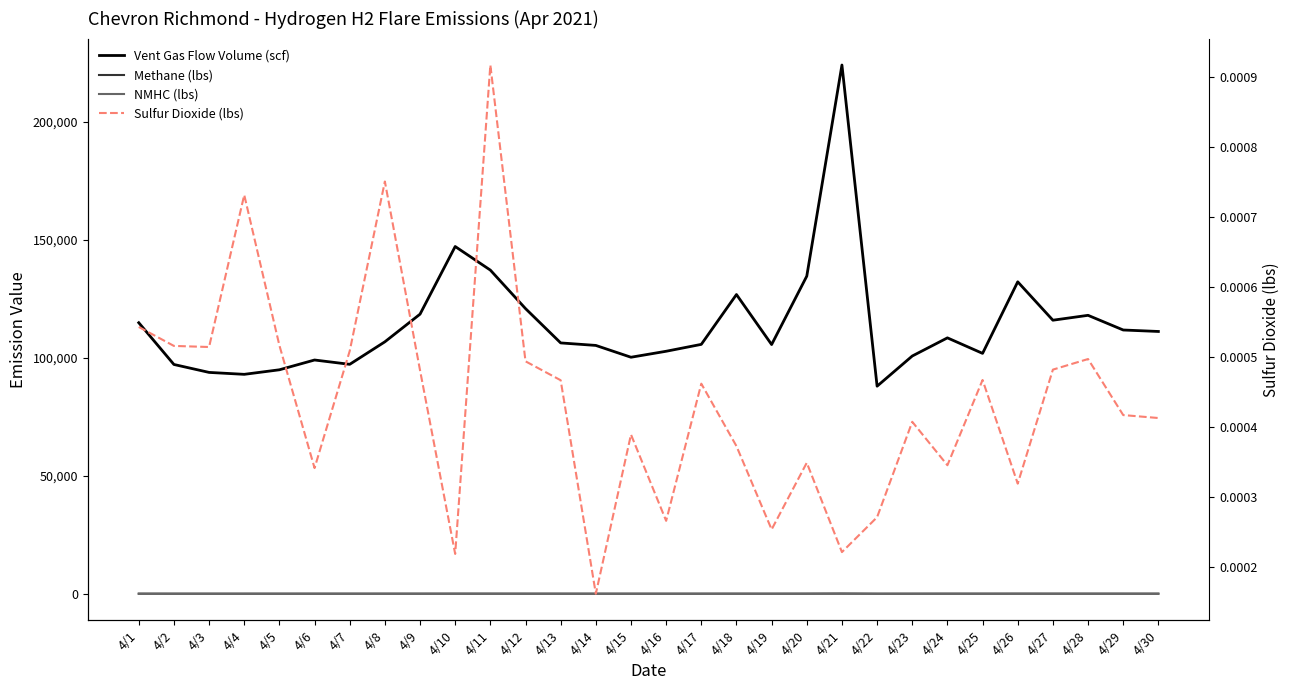

Where is the first local minimum for Methane (lbs)?

4/4